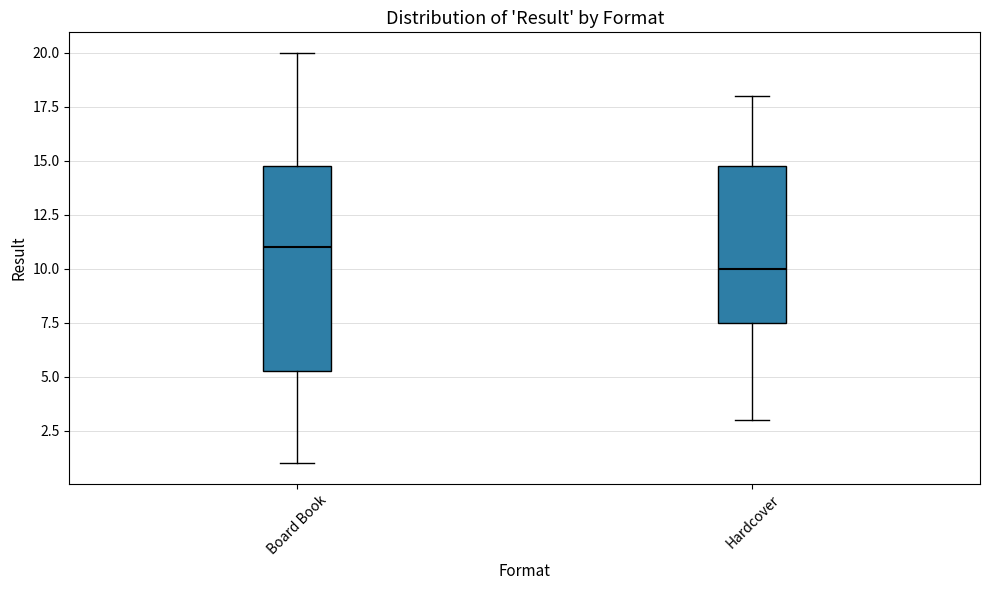

Where is the lower edge of the box for Hardcover on the y-axis? The values are not printed on the chart, so give them approximately, as read against the axis.

7.5